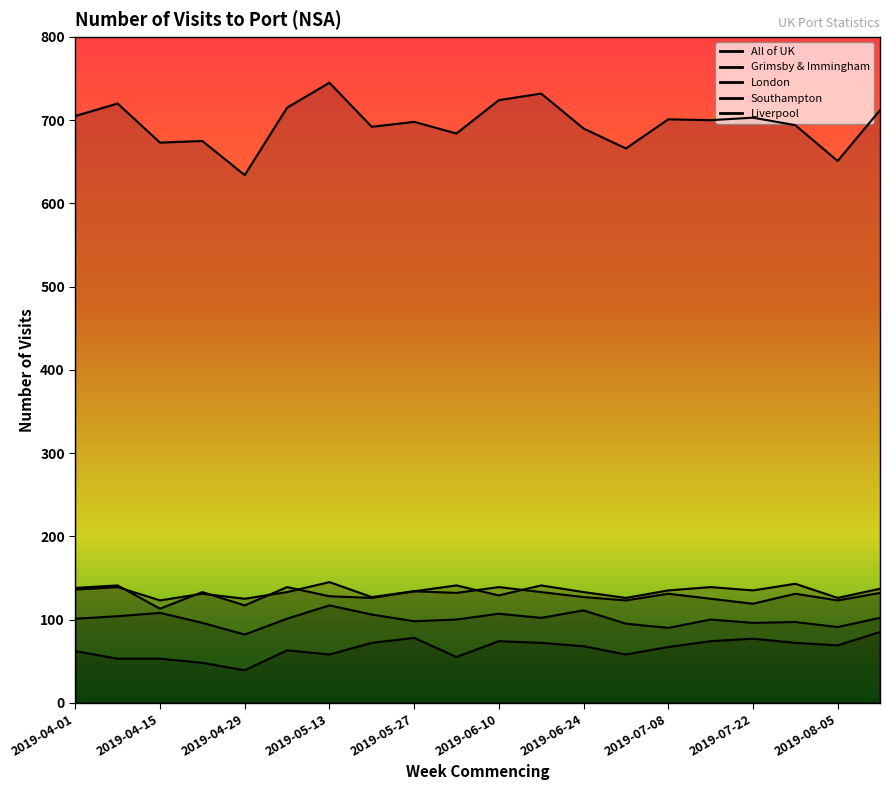

What is the label of the 11th point from the right?

2019-06-03